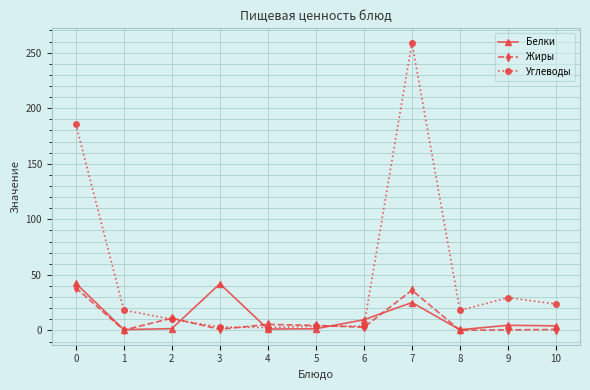

Which series has the largest total across all categories?

Углеводы